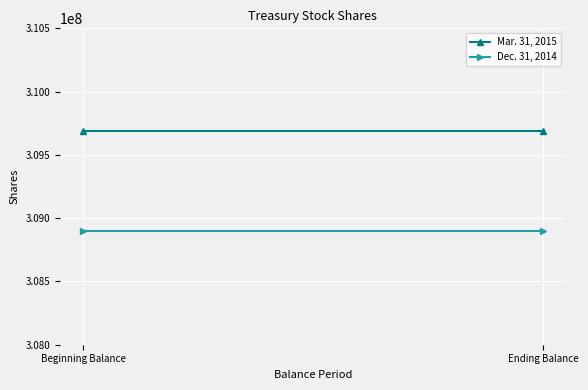

Rank the series by their maximum value, from highest to lowest.

Mar. 31, 2015, Dec. 31, 2014